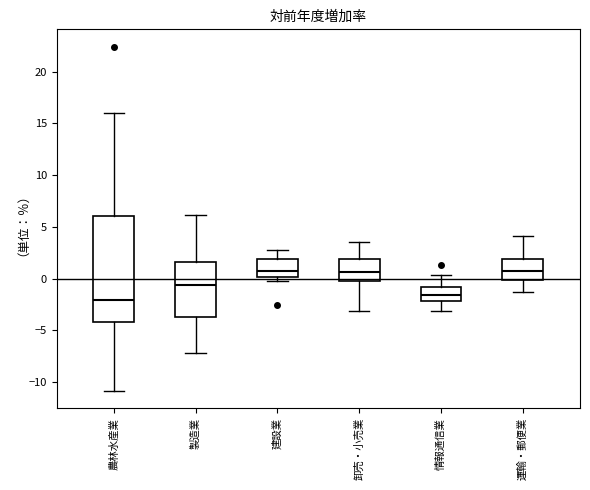

Which box has the lowest median line?

農林水産業